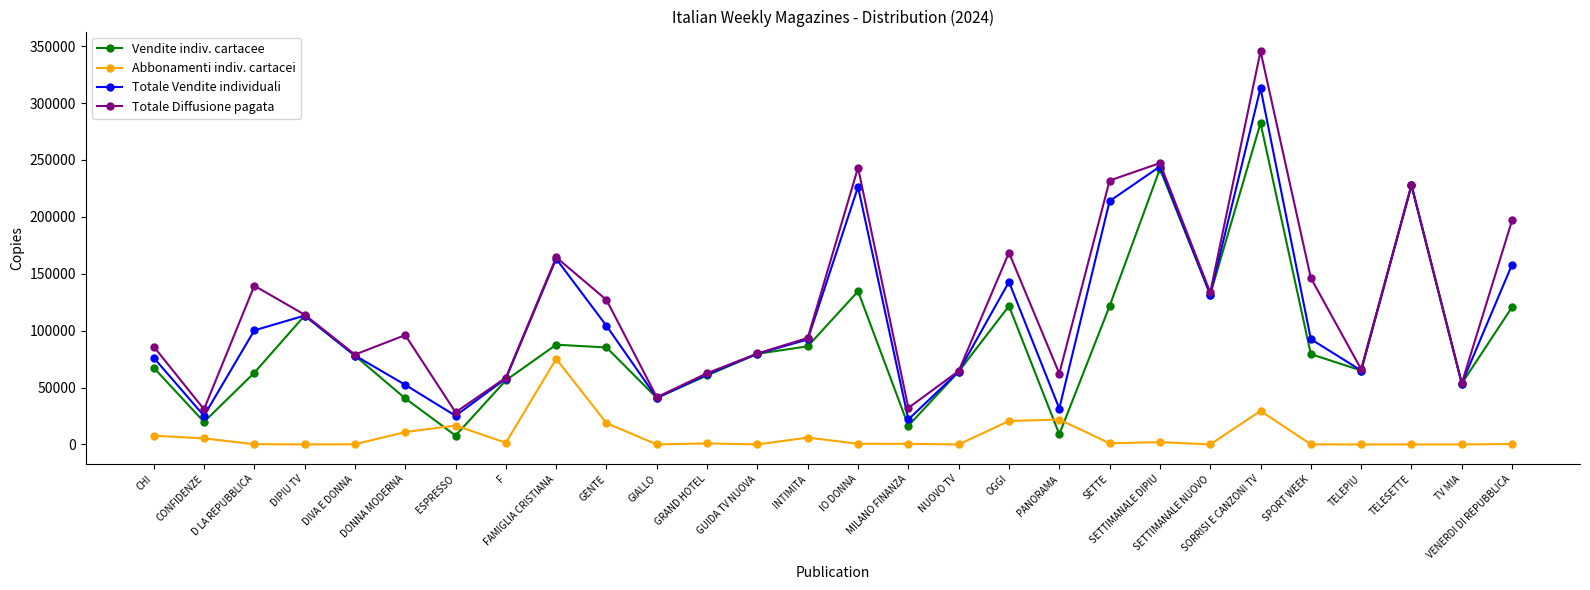

Does the chart have visible grid lines?

No